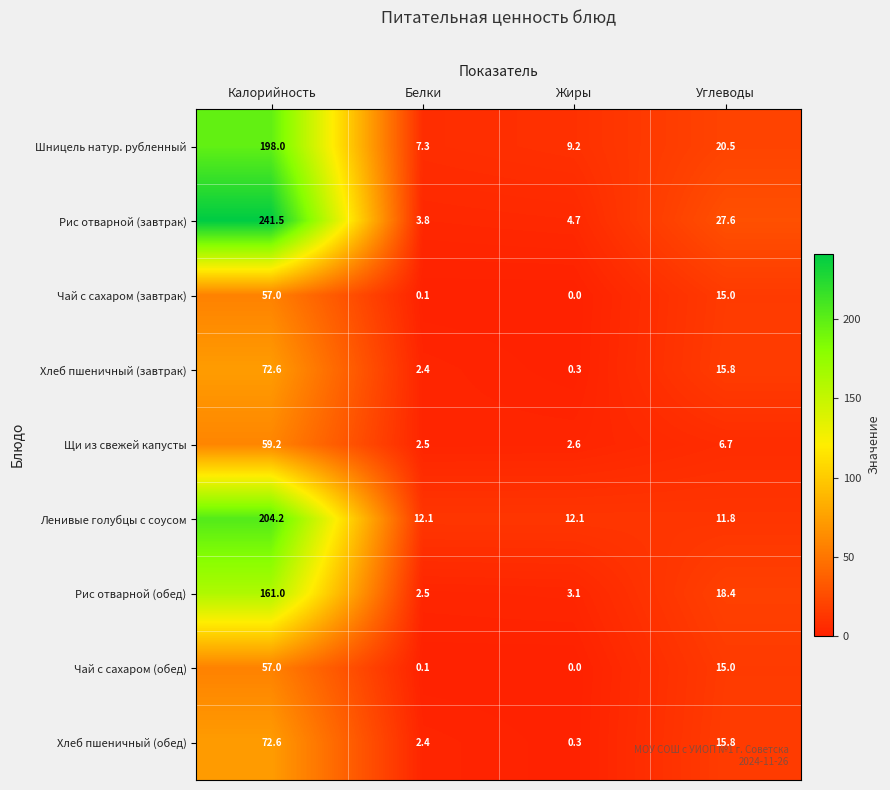

Which category has the lowest value across all series?

Жиры